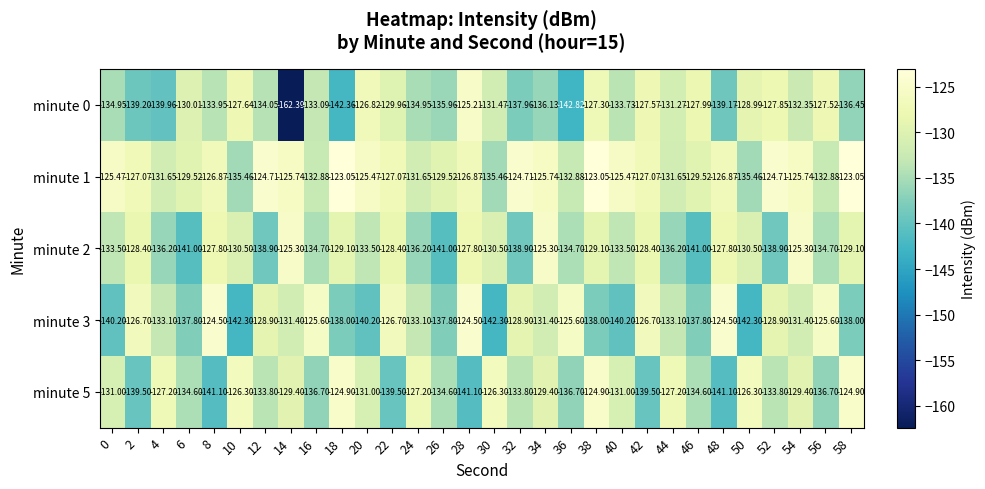

Which series has the largest total across all categories?

minute 1